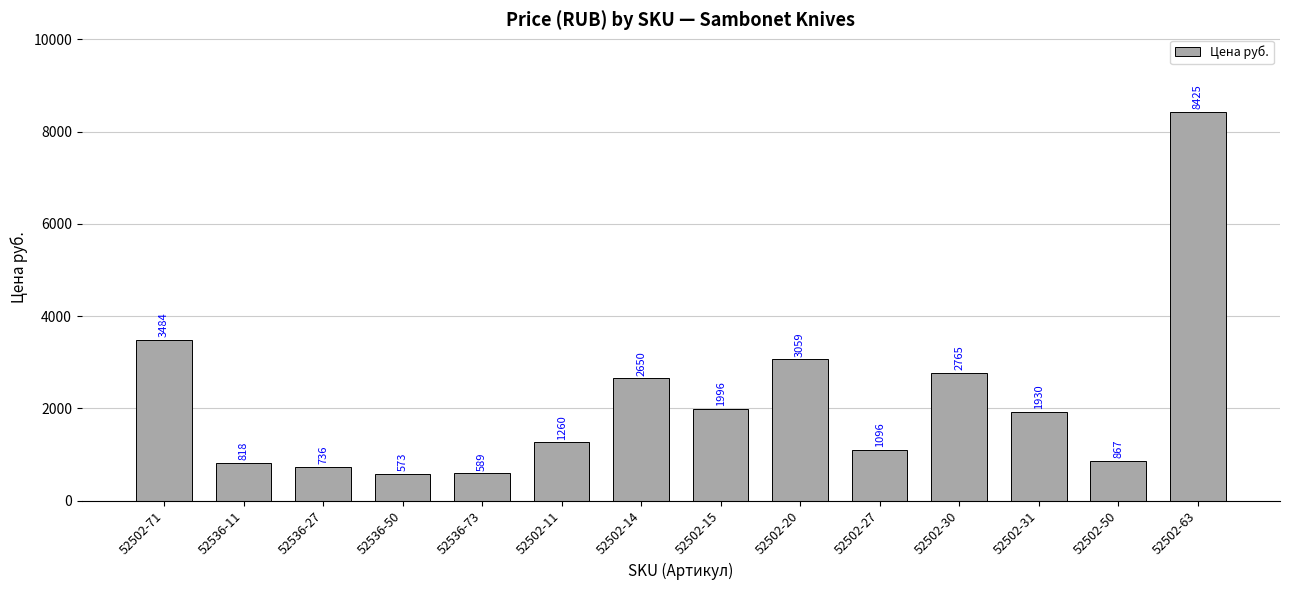

At which category does the chart reach its peak across all series?

52502-63